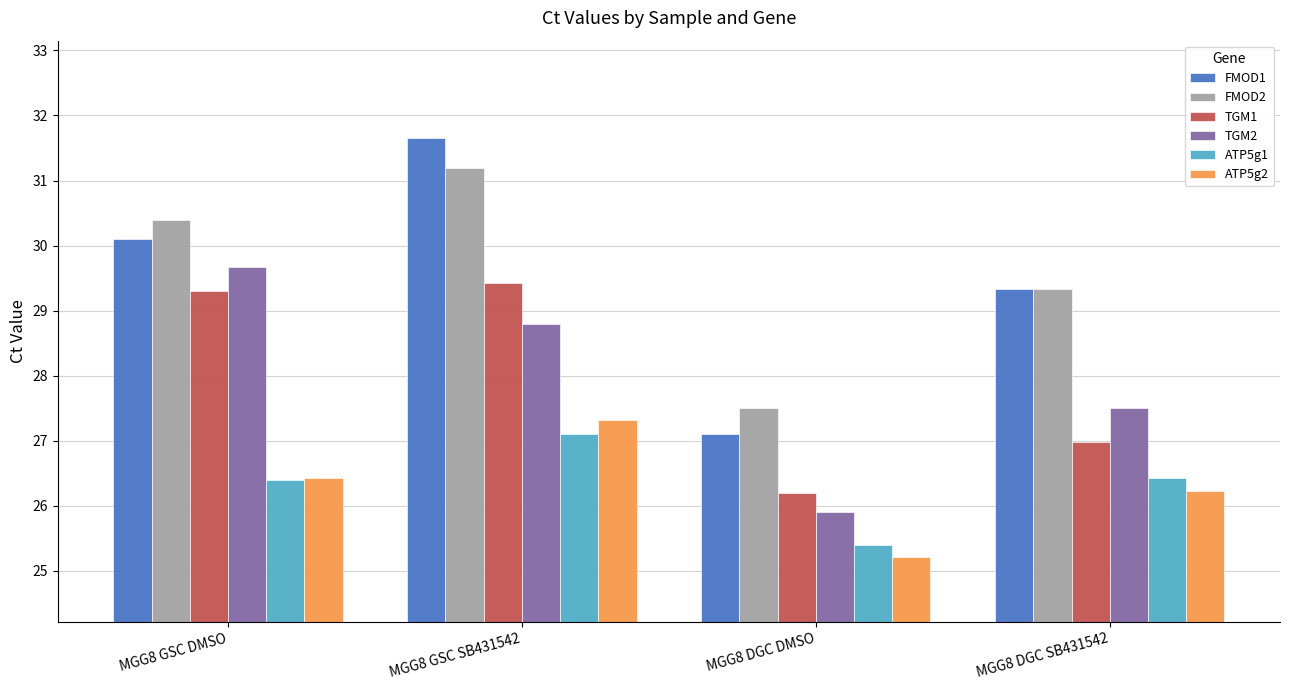

What is the value of the TGM1 bar at the 4th from the left?

27.0